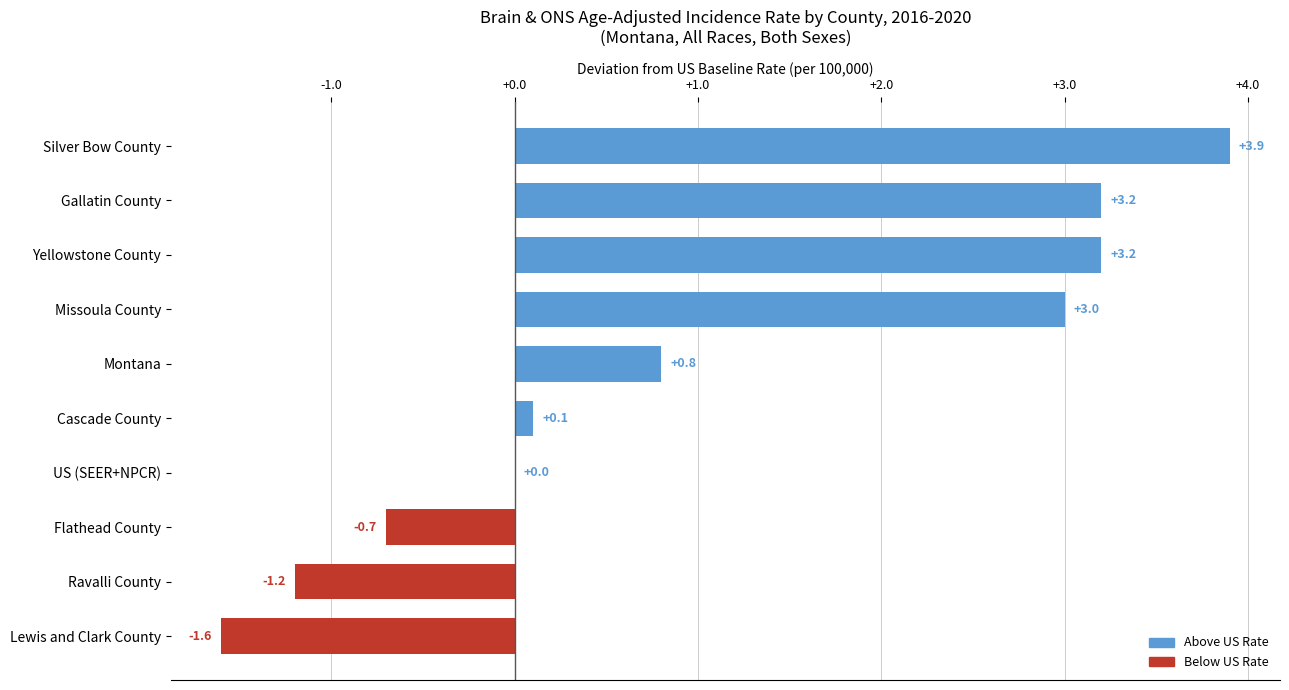

Reading top to bottom, extract all data points from this chart.

Silver Bow County=3.9	Gallatin County=3.2	Yellowstone County=3.2	Missoula County=3.0	Montana=0.8	Cascade County=0.1	US (SEER+NPCR)=0.0	Flathead County=-0.7	Ravalli County=-1.2	Lewis and Clark County=-1.6